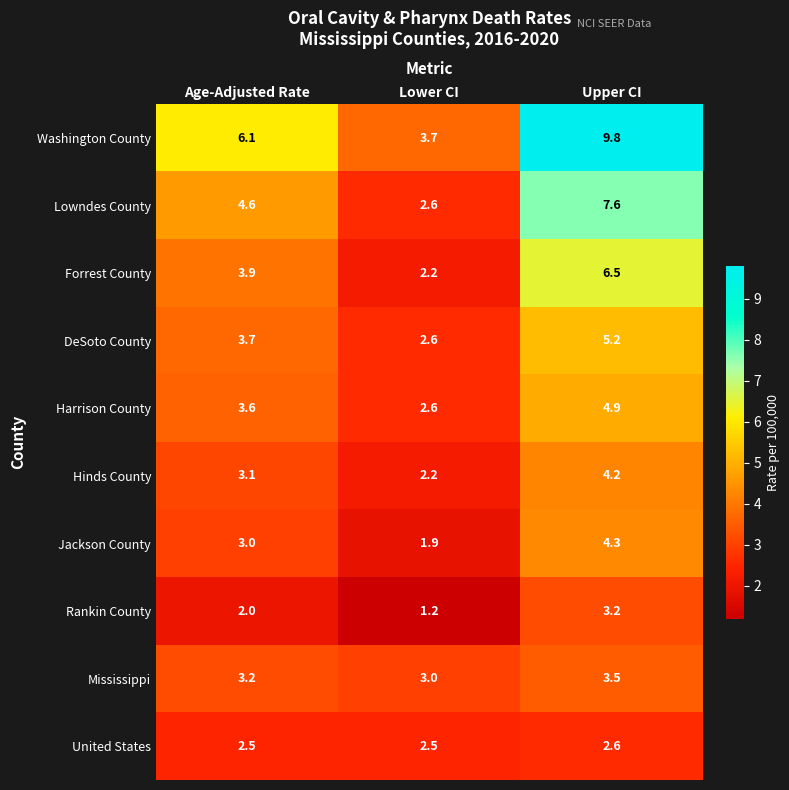

At Upper CI, list the series in order from smallest to largest.

United States, Rankin County, Mississippi, Hinds County, Jackson County, Harrison County, DeSoto County, Forrest County, Lowndes County, Washington County